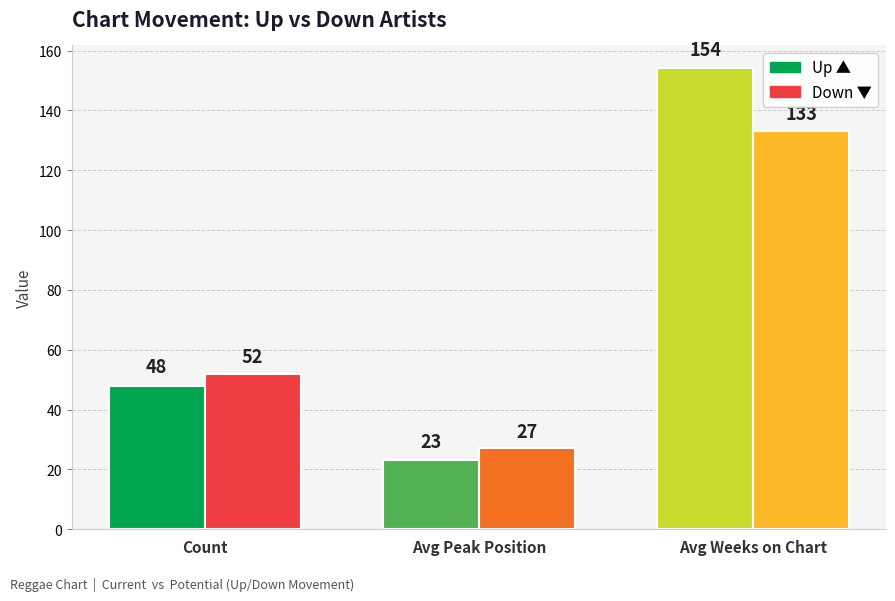

What is the difference between the highest and lowest values at Avg Weeks on Chart?

21